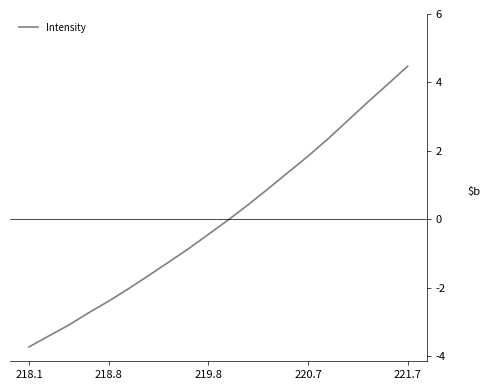

What is the maximum value shown in the chart?

4.5